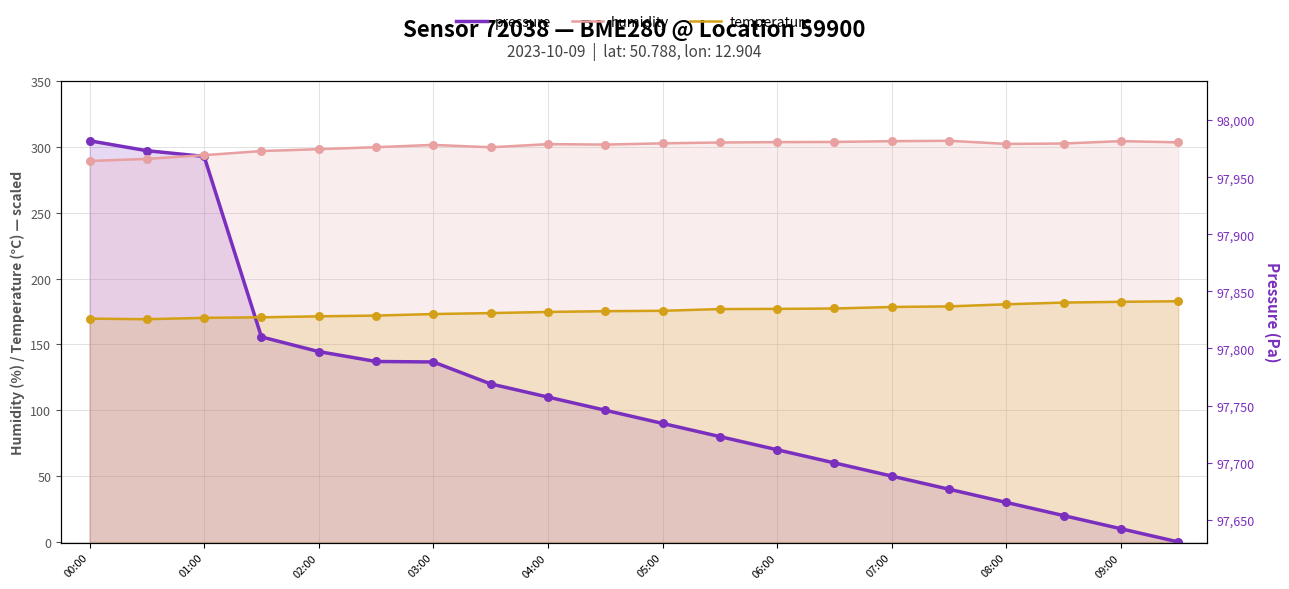

Which series contains the highest Y value?

pressure